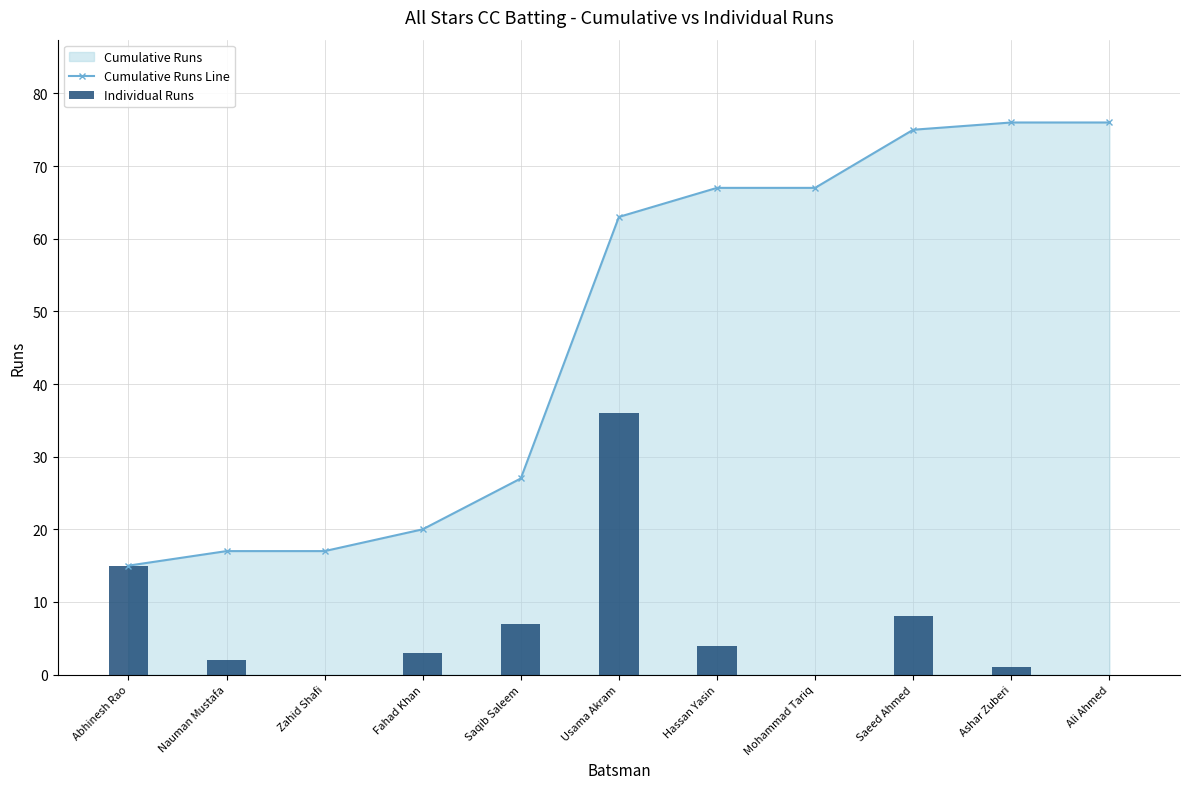

Is it true that Cumulative Runs Line equals 28 at Zahid Shafi?

False